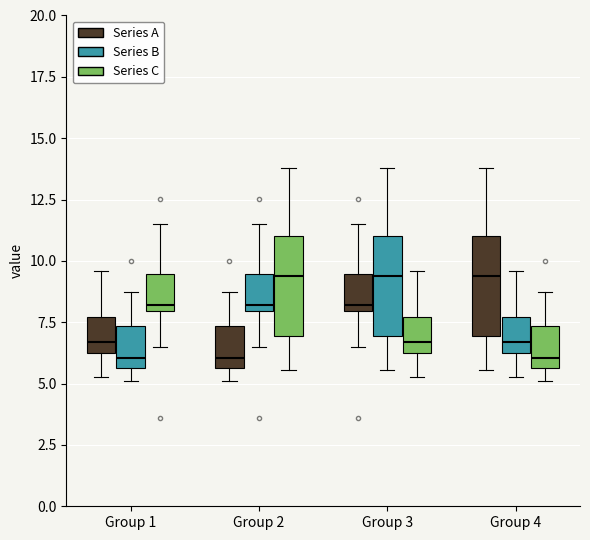

Reading left to right, read every box against the y-axis: the position of its median line, the range the box covers, and the ends of its whiskers. The values are not printed on the chart, so give them approximately, as read against the axis.

Group 1 (Series A): median 6.5 (just above the box's lower edge), box 6.5 to 7.5, whiskers 5.5 to 9.5
Group 1 (Series B): median 6.0, box 5.5 to 7.5, whiskers 5.0 to 9.0
Group 1 (Series C): median 8.0 (just above the box's lower edge), box 8.0 to 9.5, whiskers 6.5 to 11.5
Group 2 (Series A): median 6.0, box 5.5 to 7.5, whiskers 5.0 to 9.0
Group 2 (Series B): median 8.0 (just above the box's lower edge), box 8.0 to 9.5, whiskers 6.5 to 11.5
Group 2 (Series C): median 9.5, box 7.0 to 11.0, whiskers 5.5 to 14.0
Group 3 (Series A): median 8.0 (just above the box's lower edge), box 8.0 to 9.5, whiskers 6.5 to 11.5
Group 3 (Series B): median 9.5, box 7.0 to 11.0, whiskers 5.5 to 14.0
Group 3 (Series C): median 6.5 (just above the box's lower edge), box 6.5 to 7.5, whiskers 5.5 to 9.5
Group 4 (Series A): median 9.5, box 7.0 to 11.0, whiskers 5.5 to 14.0
Group 4 (Series B): median 6.5 (just above the box's lower edge), box 6.5 to 7.5, whiskers 5.5 to 9.5
Group 4 (Series C): median 6.0, box 5.5 to 7.5, whiskers 5.0 to 9.0